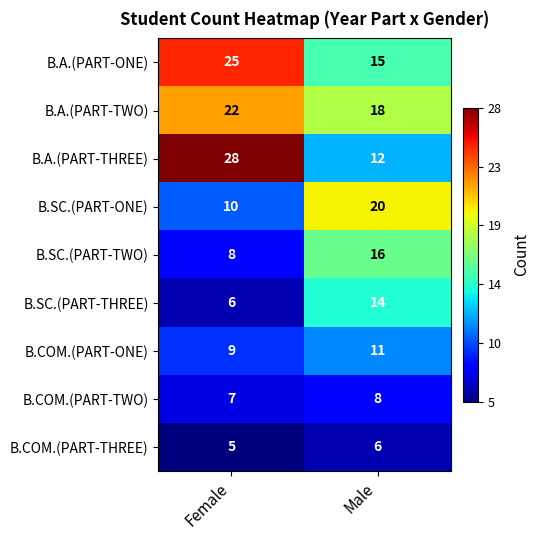

At how many categories does at least one series exceed 26?

1